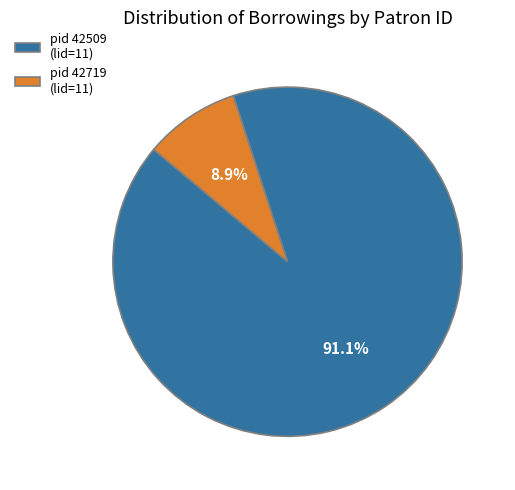

Is pid 42719 (lid=11) the majority of the pie?

No